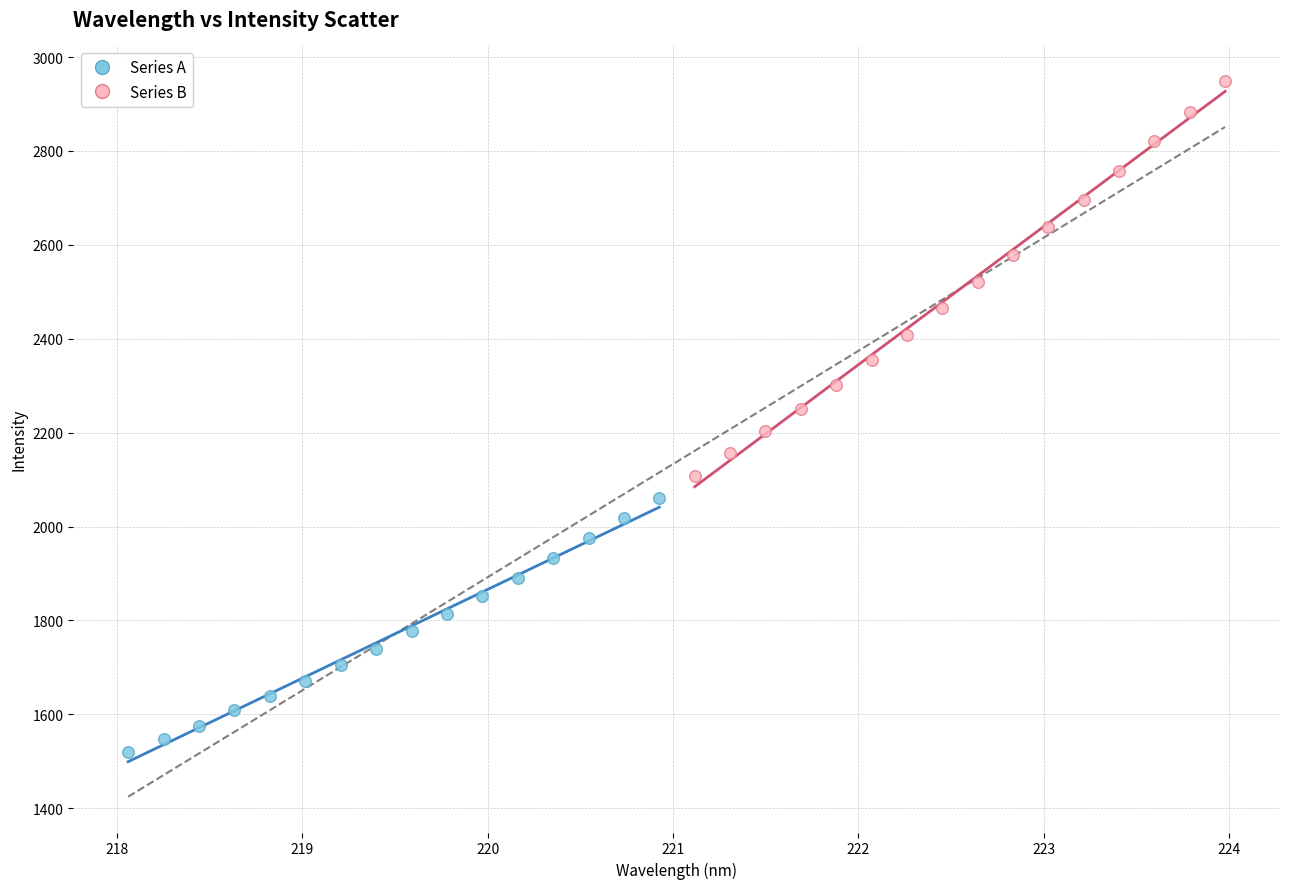

Which series contains the highest Y value?

Series B